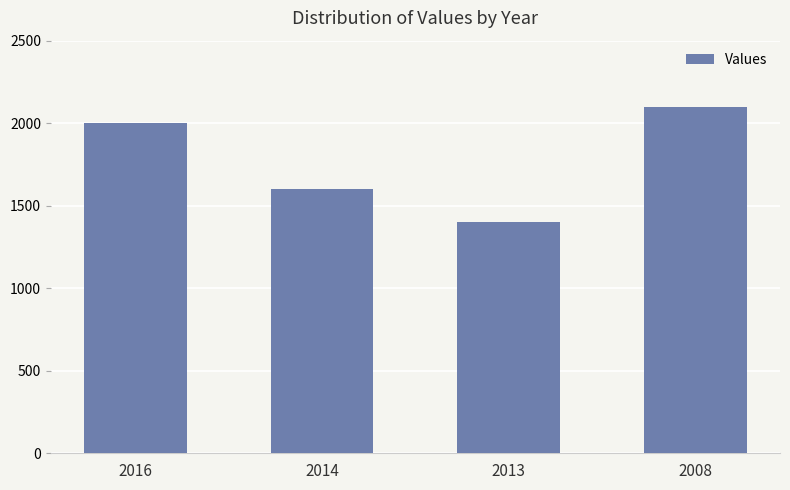

List the labels in order of value, smallest first.

2013, 2014, 2016, 2008